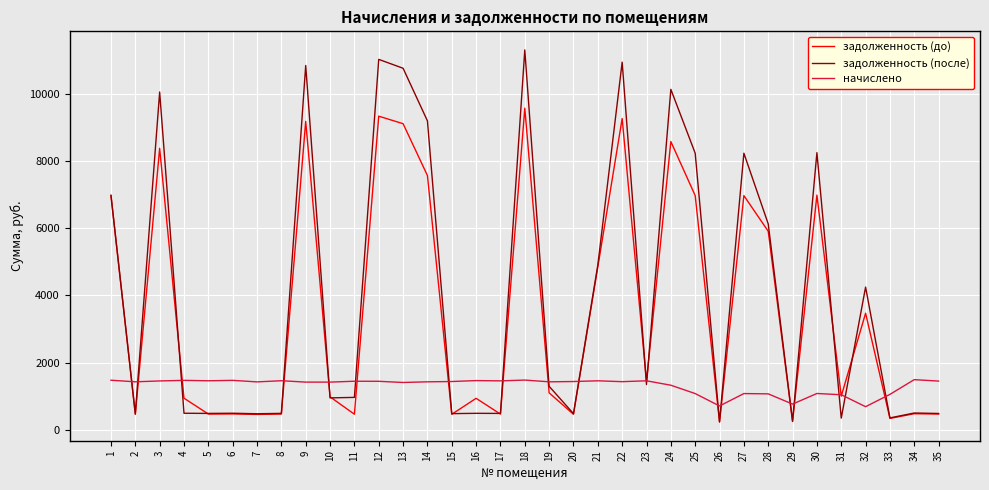

What is the minimum value for задолженность (после)?

235.4